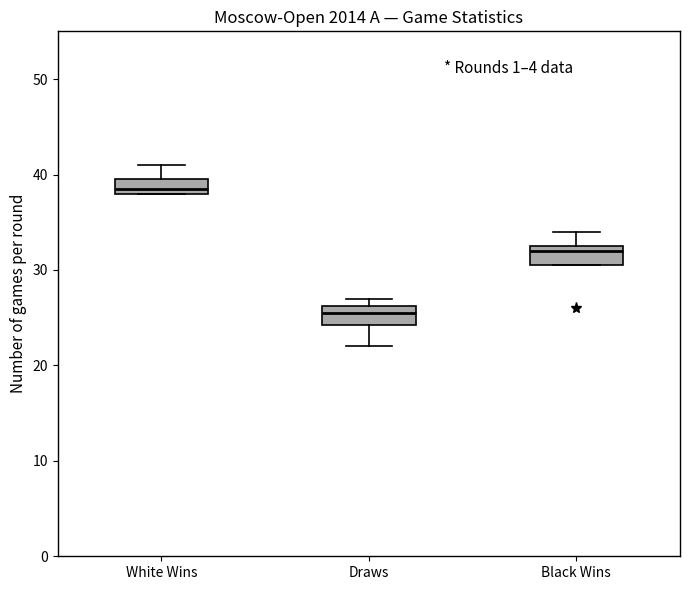

Reading left to right, transcribe this box plot: for each box, give where its median line is, the range the box spans, and where its two whiskers end, as read against the y-axis. The values are not printed on the chart, so give them approximately, as read against the axis.

White Wins: median 39, box 38 to 40, whiskers 38 to 41
Draws: median 26 (inside the box), box 24 to 26, whiskers 22 to 27
Black Wins: median 32, box 31 to 33, whiskers 31 to 34